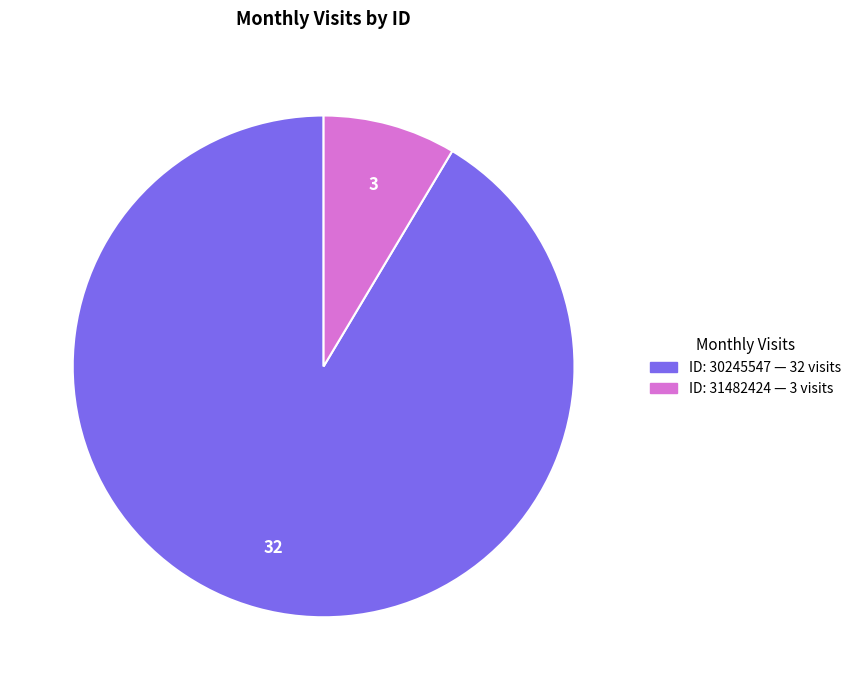

Is there any slice that represents more than half of the pie?

Yes